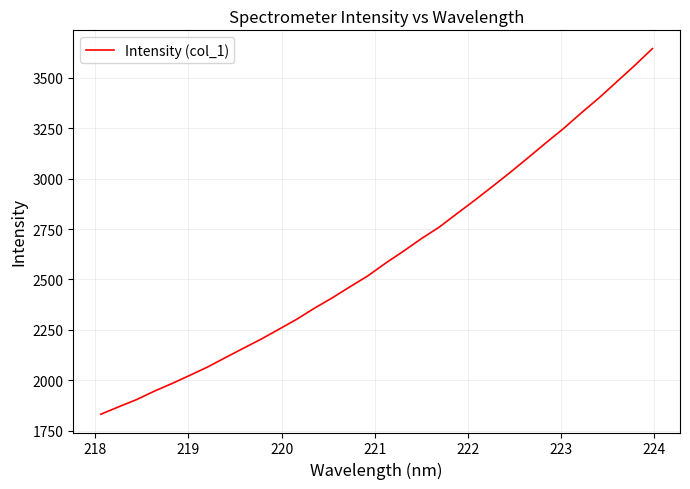

What is the difference between the maximum and minimum values?

1812.4